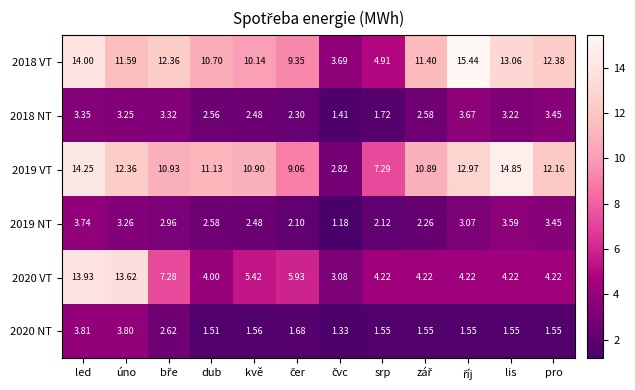

Where does the 2019 VT series first go above 11?

led